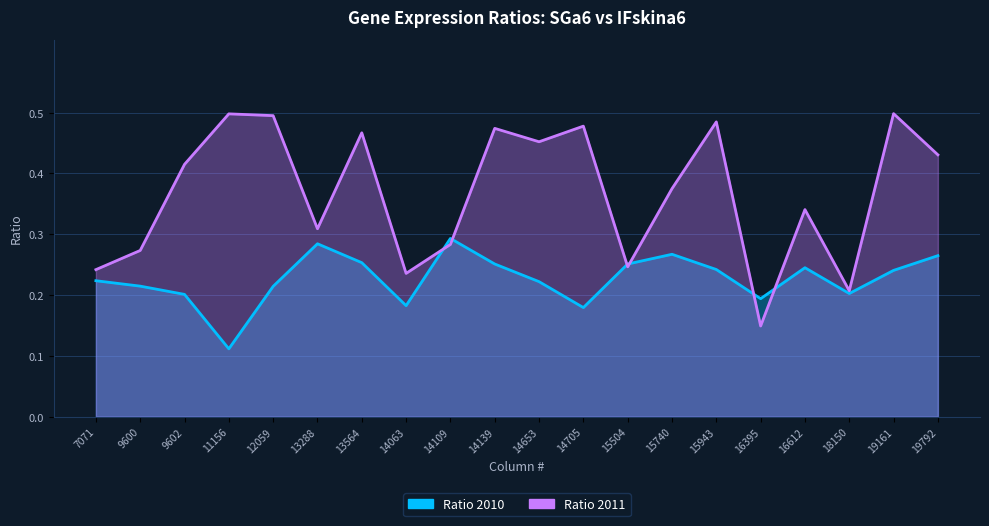

What is the sum of all Ratio 2010 values?

4.5